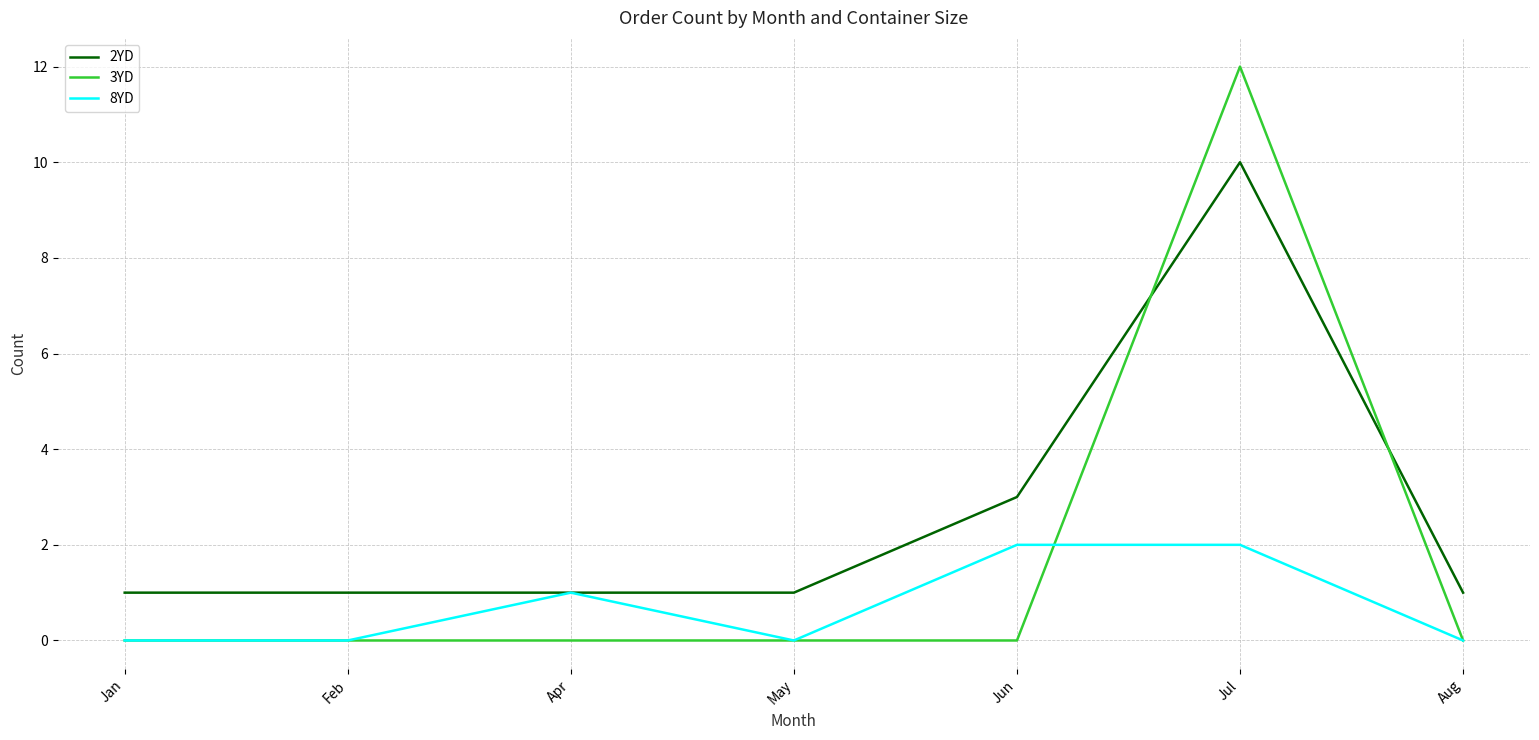

What position from the right is Jul?

2